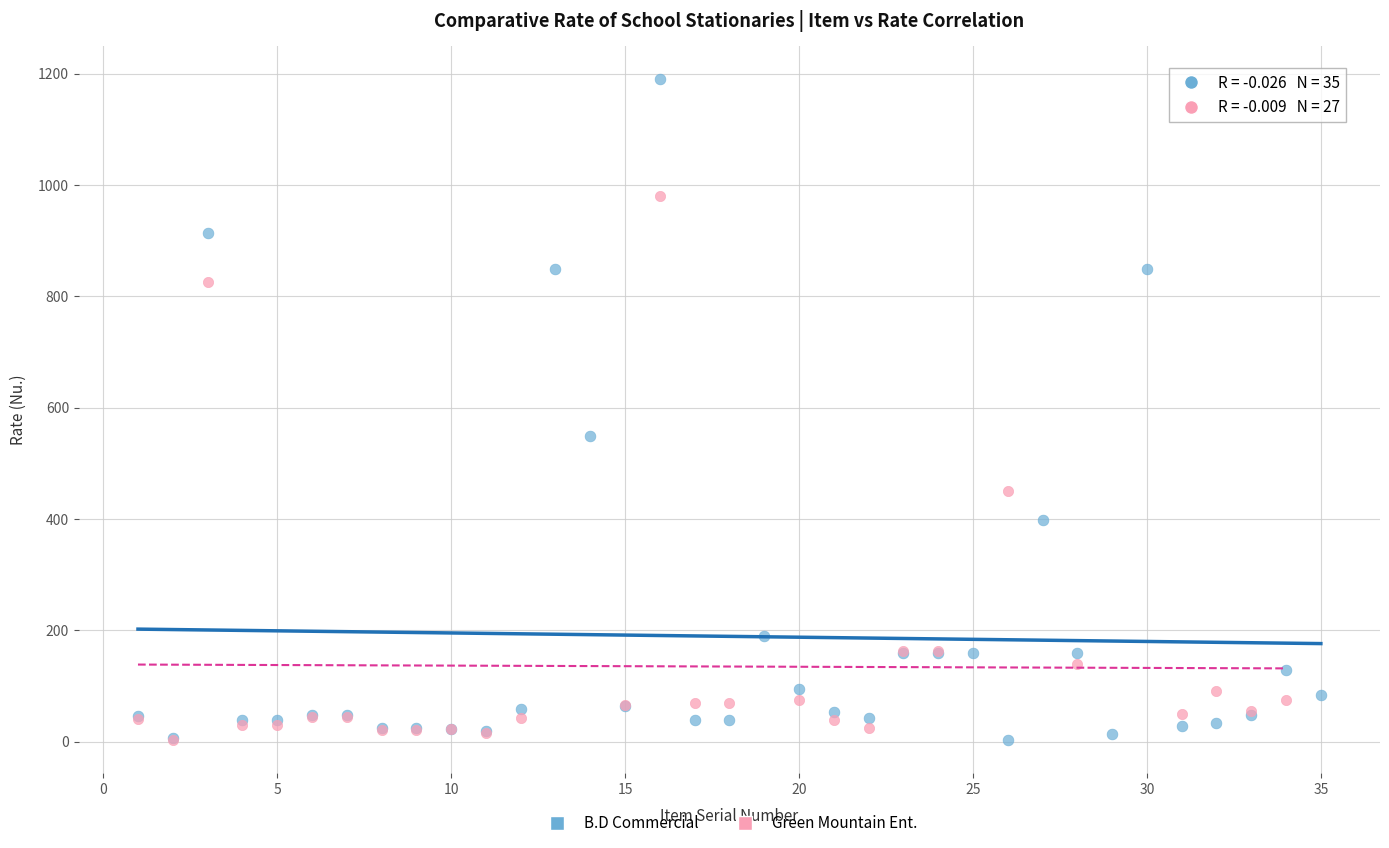

Which series reaches the maximum Y coordinate?

B.D Commercial